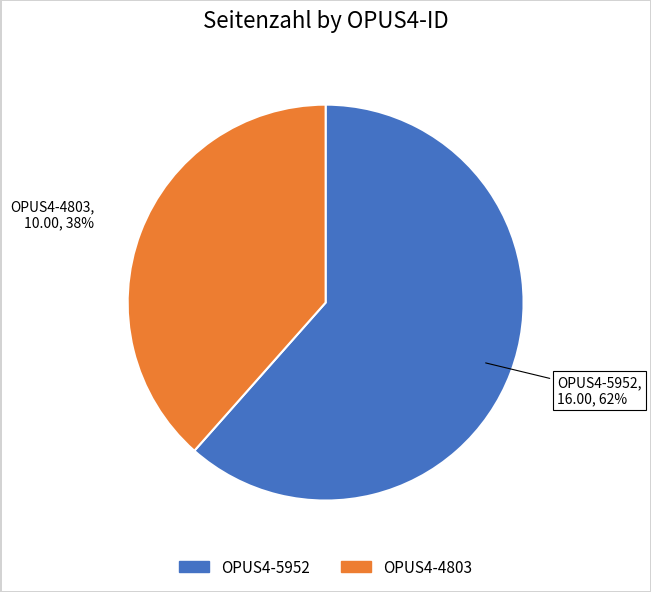

Approximately how many times larger is the value at OPUS4-5952 compared to OPUS4-4803?

1.6